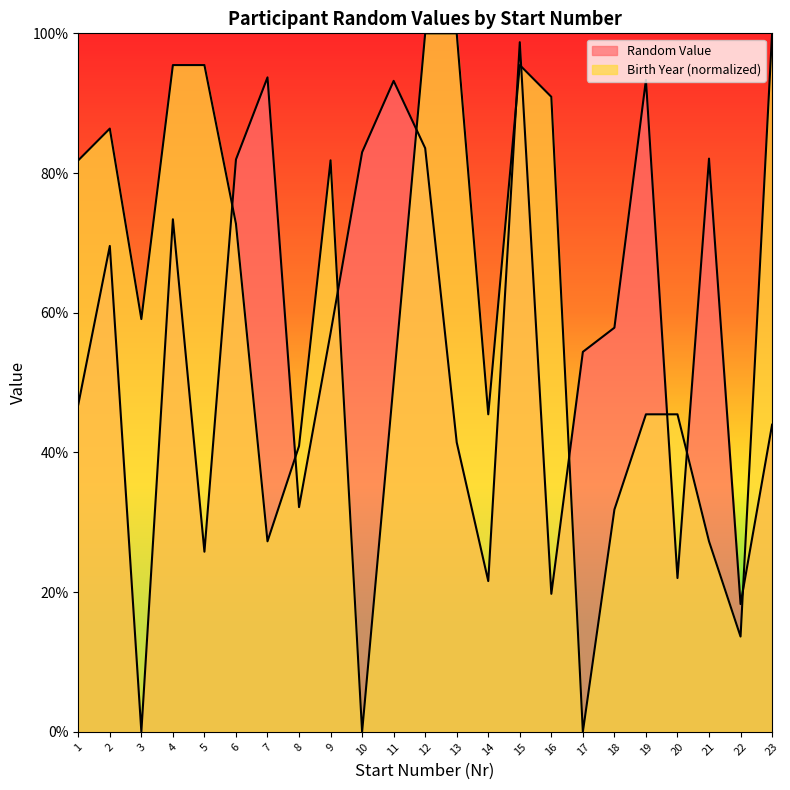

What is the greatest value displayed?

1.0